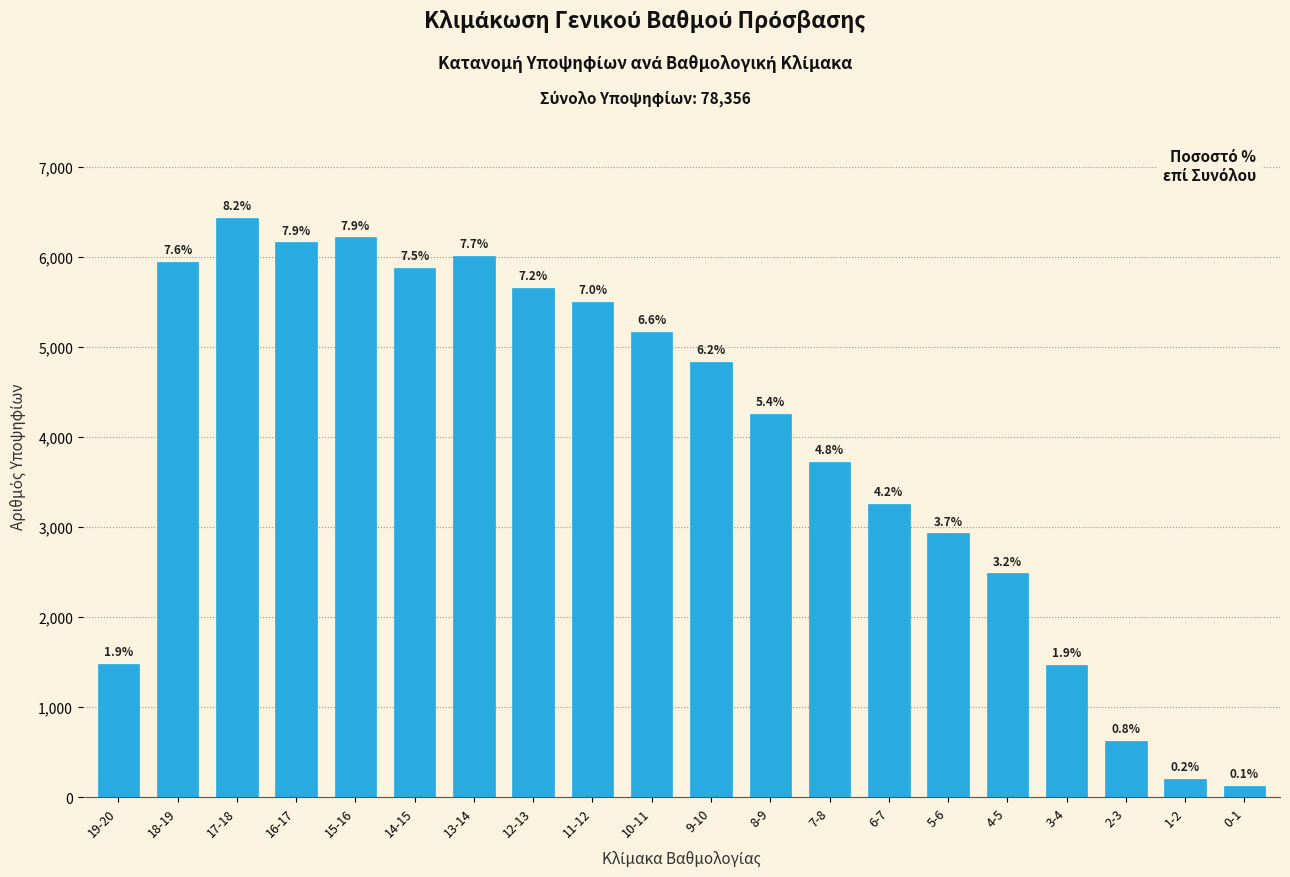

Does the chart contain any negative values?

No